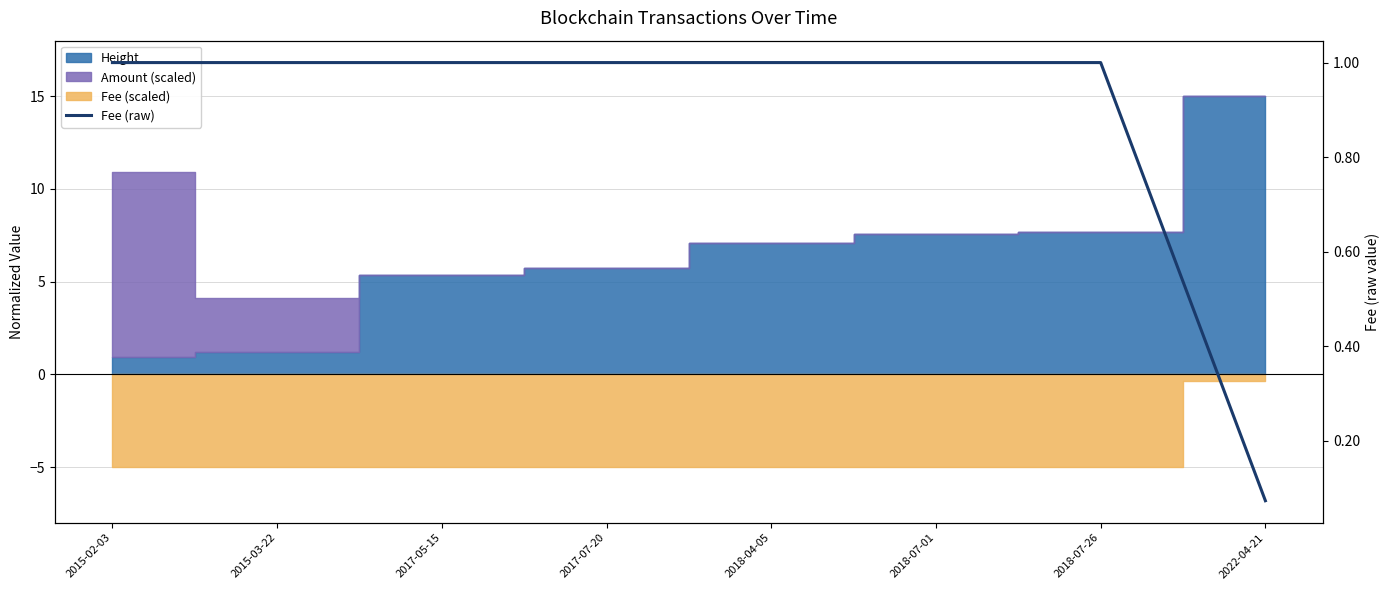

What is the change in value from 2015-03-22 to 2022-04-21?

-0.9